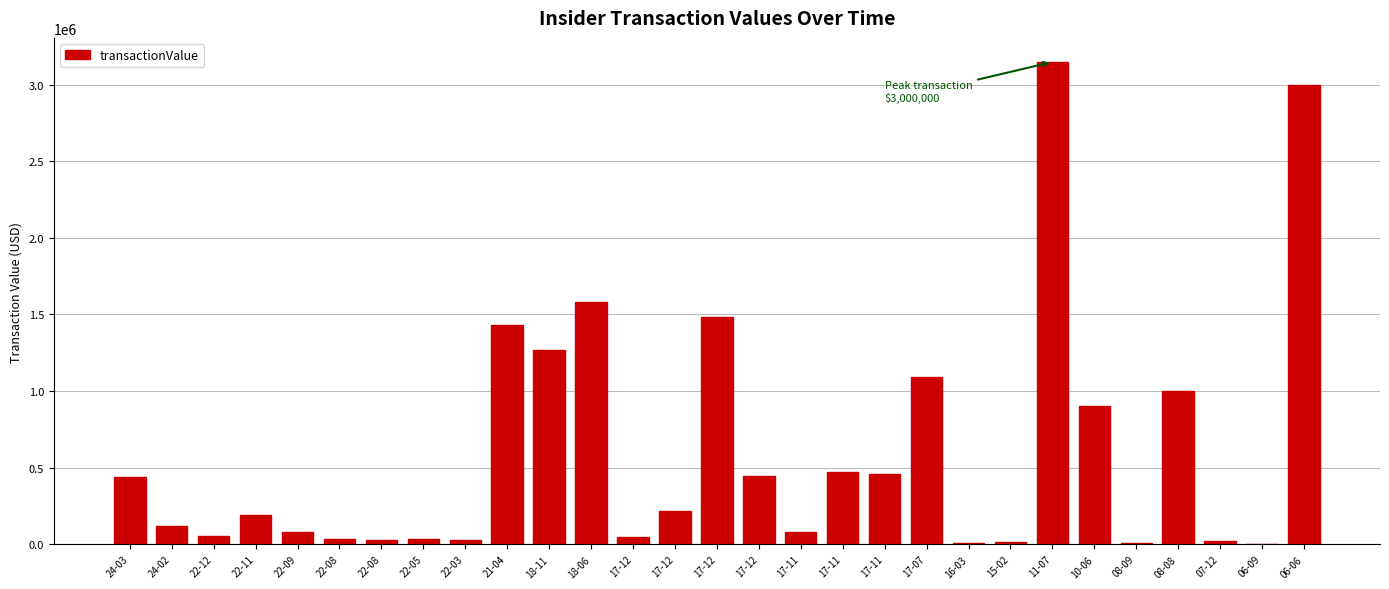

What is the maximum value shown in the chart?

3147876